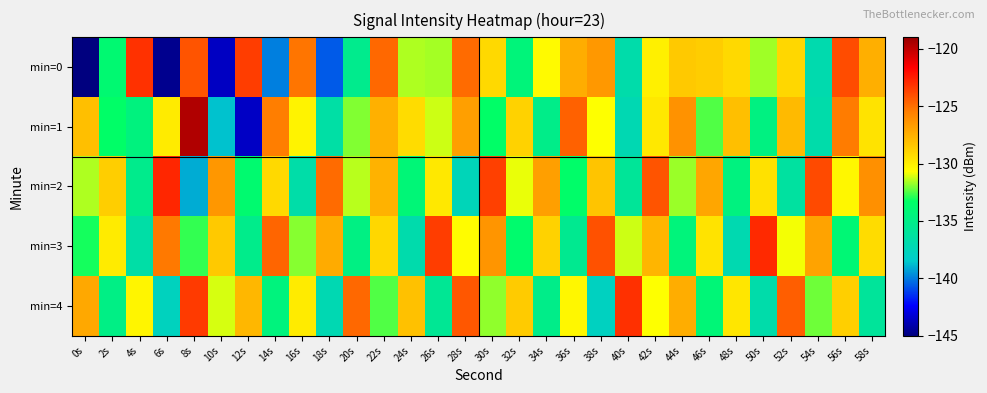

How many data points does each series have?

30